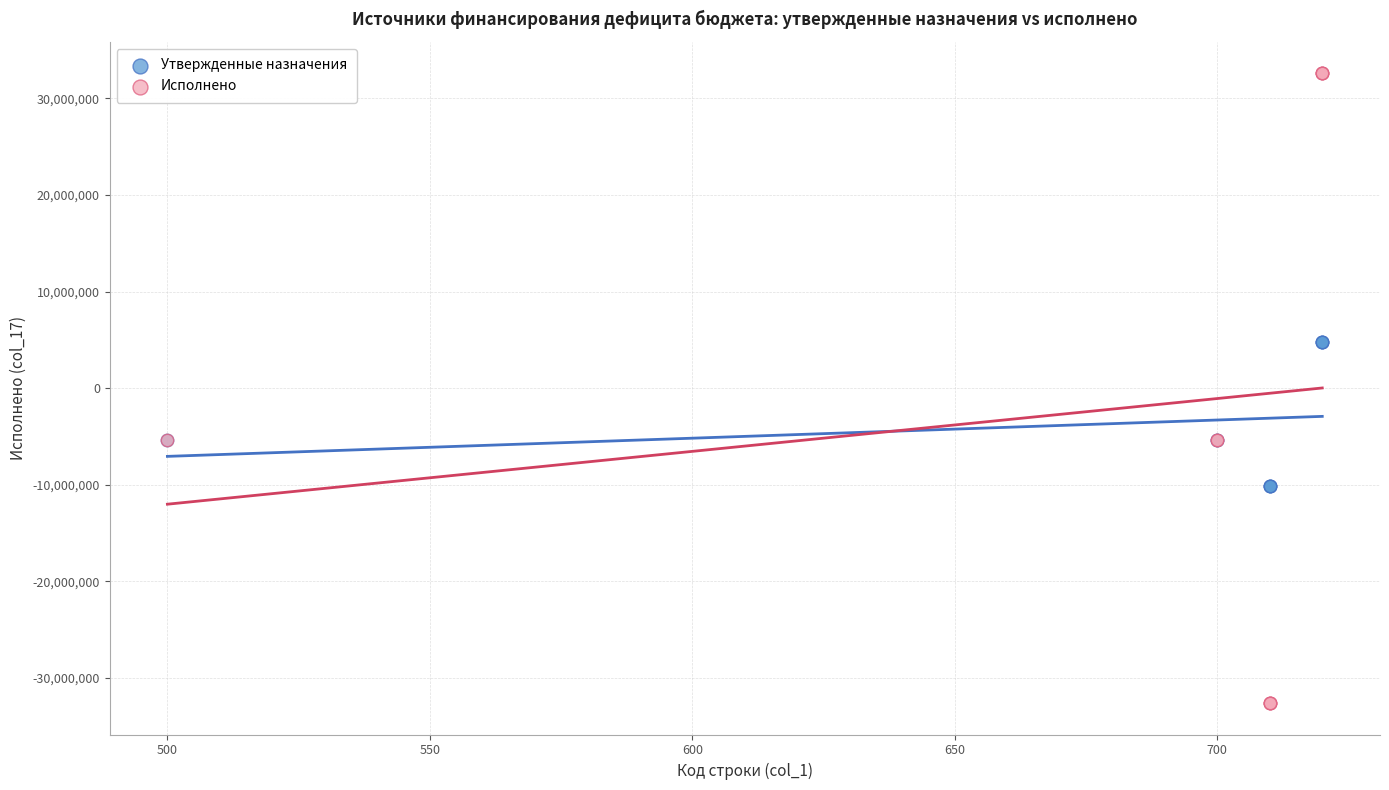

Which series has the widest spread of Y values?

Исполнено